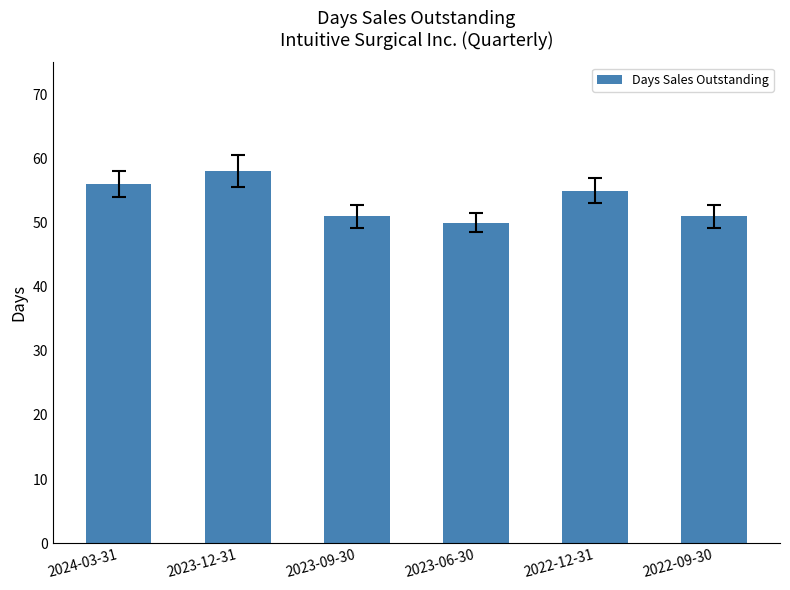

Which category has the lowest value across all series?

2023-06-30